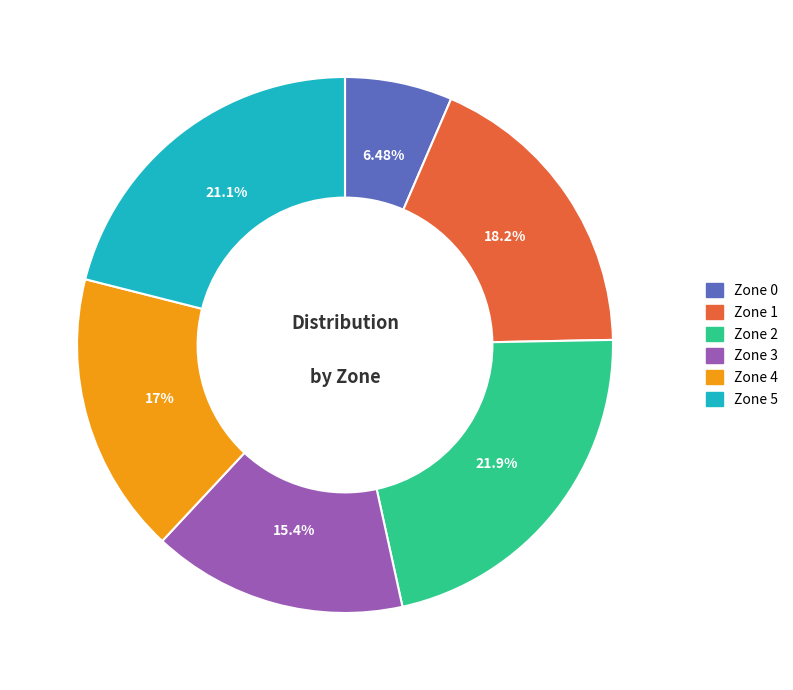

Does any single category account for the majority?

No